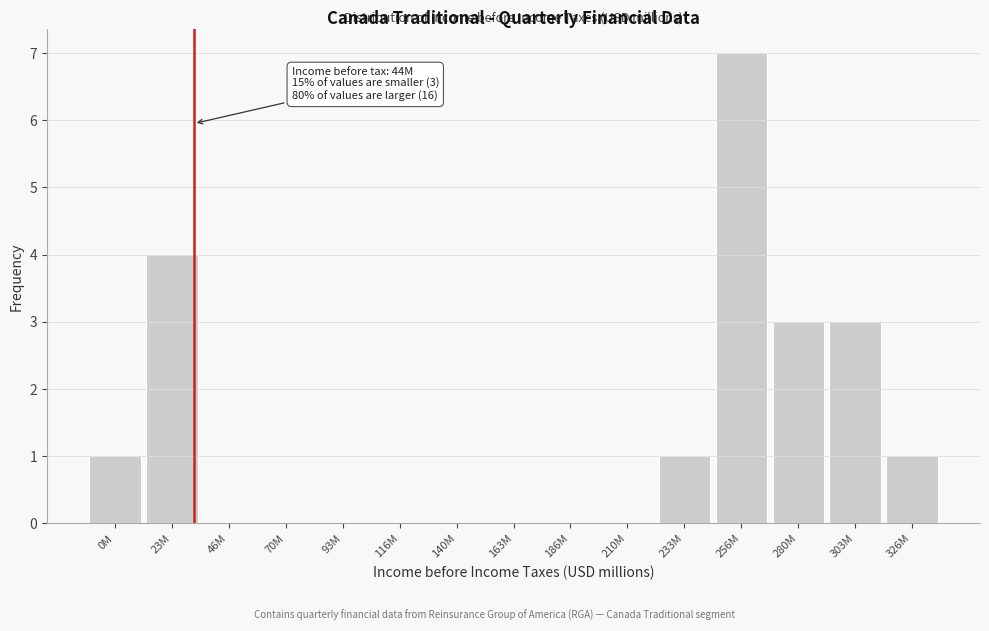

Reading left to right, what are all the values shown in this chart?

0M=1	23M=4	46M=0	70M=0	93M=0	116M=0	140M=0	163M=0	186M=0	210M=0	233M=1	256M=7	280M=3	303M=3	326M=1